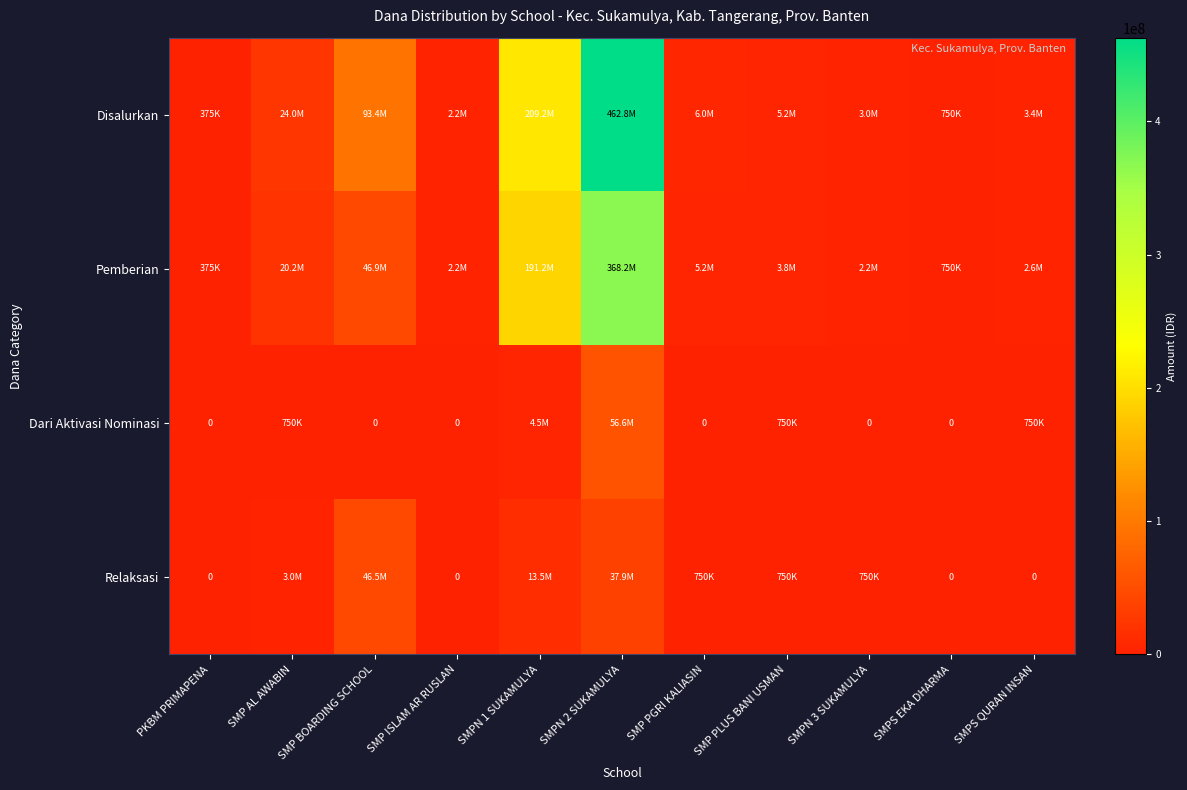

At which label does Relaksasi reach its minimum?

PKBM PRIMAPENA